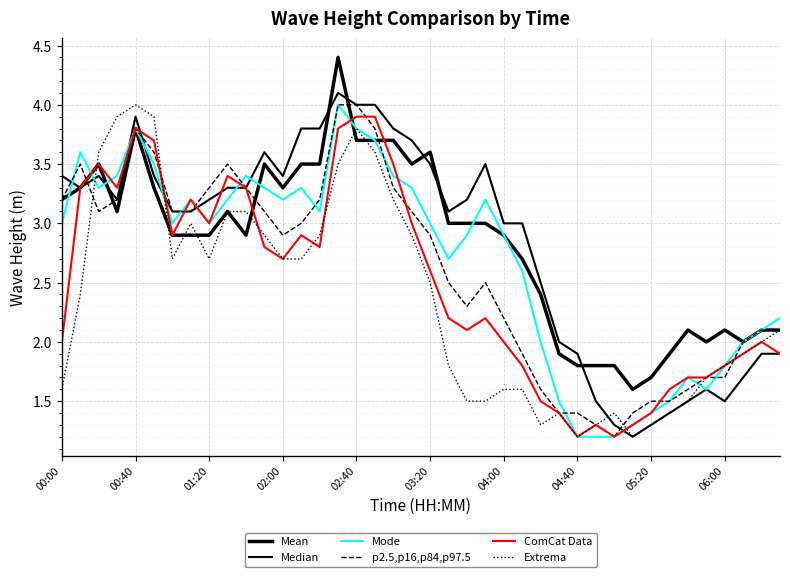

How many interior local valleys does the Mean series have?

7